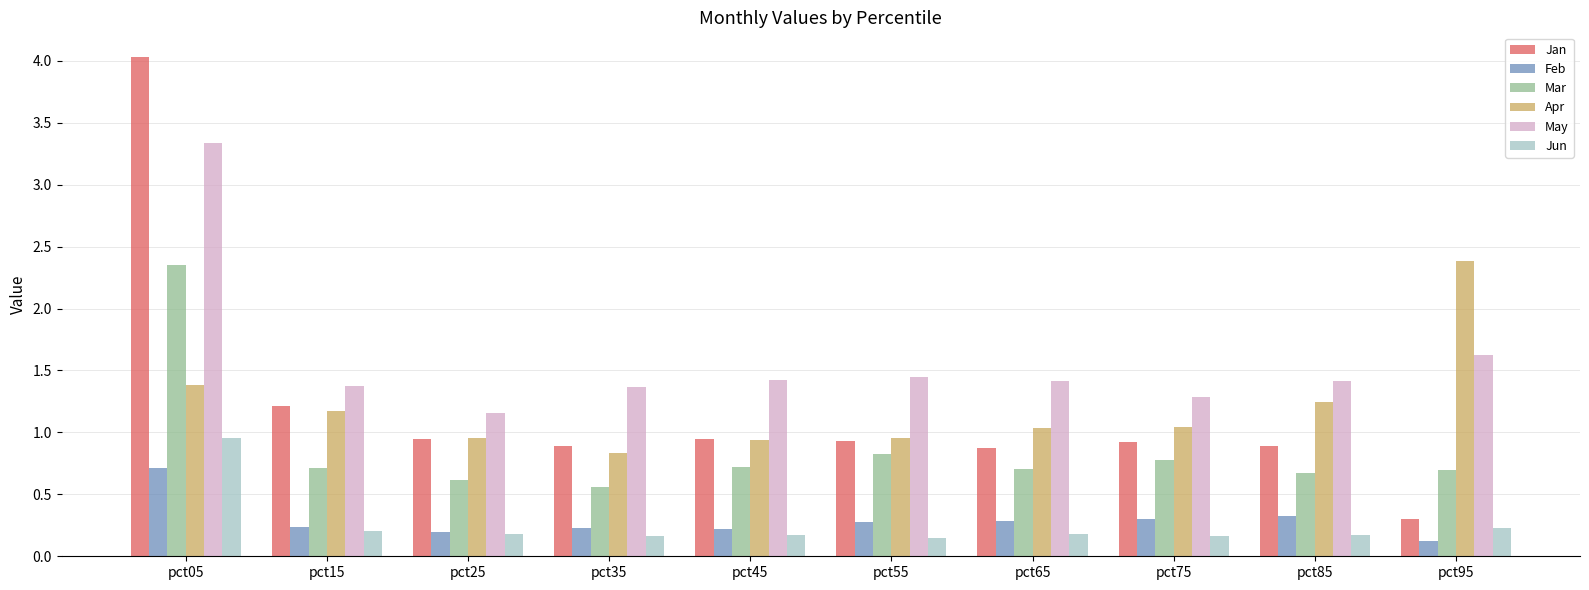

Count the number of data series in this chart.

6